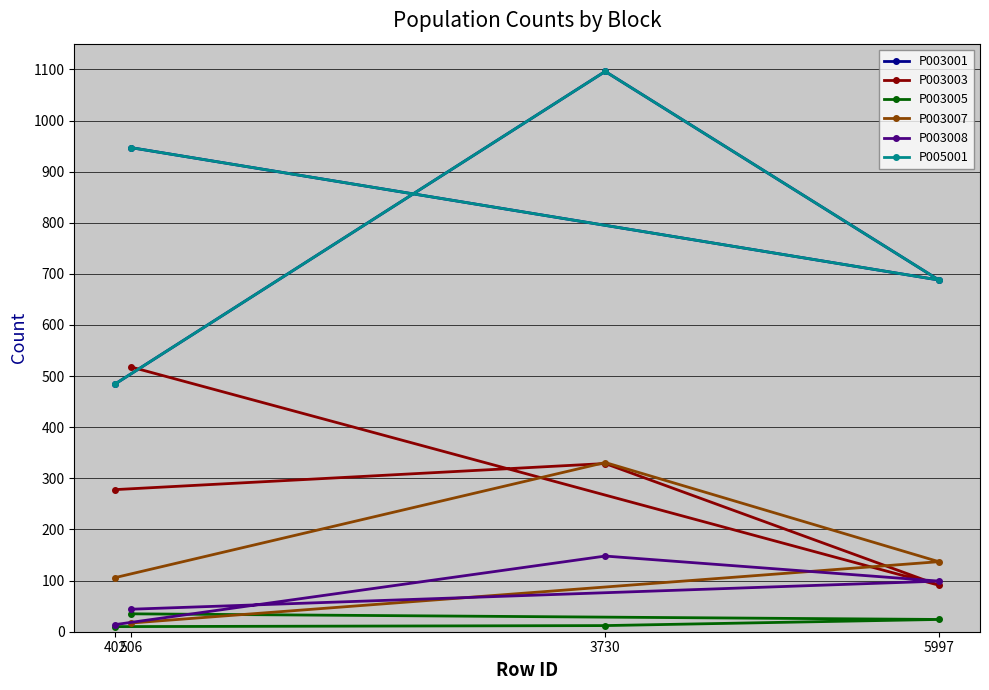

What is the value of the P003008 point at the 1st from the left?

14